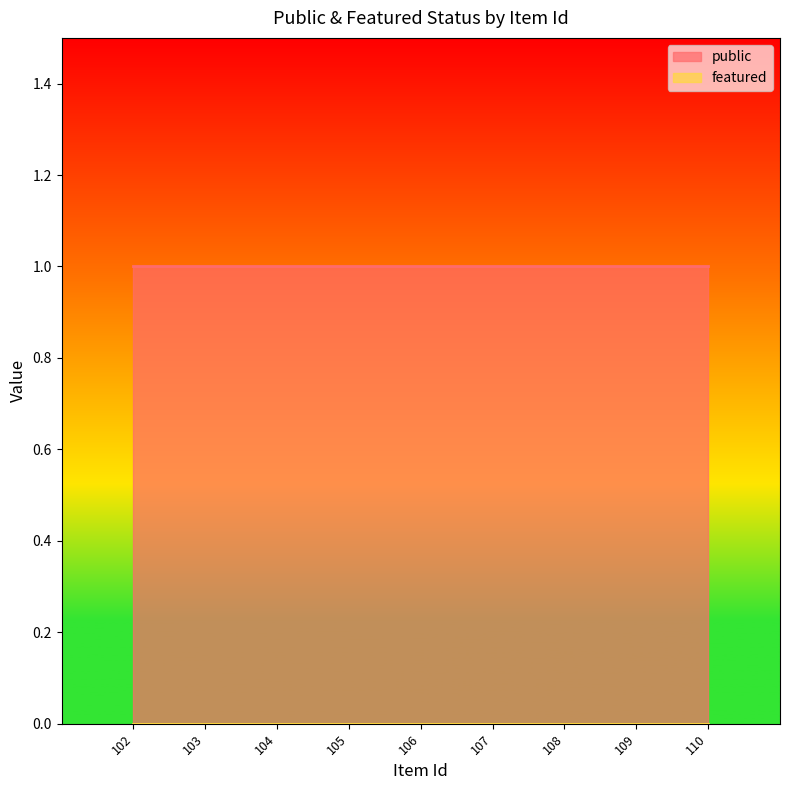

The featured series shows 0 at 104. True or false?

True